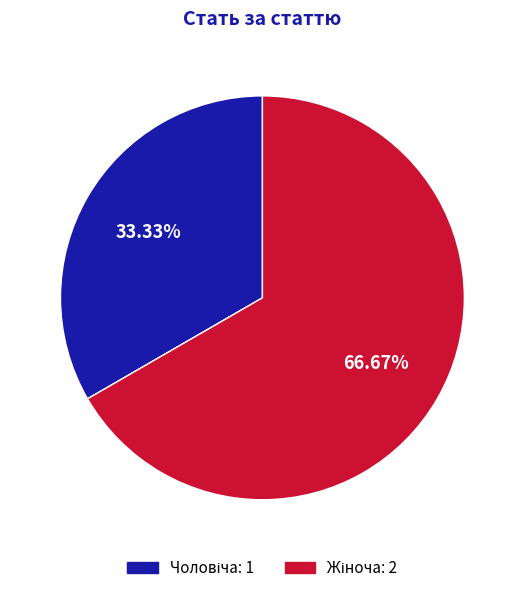

Is there any slice that represents more than half of the pie?

Yes